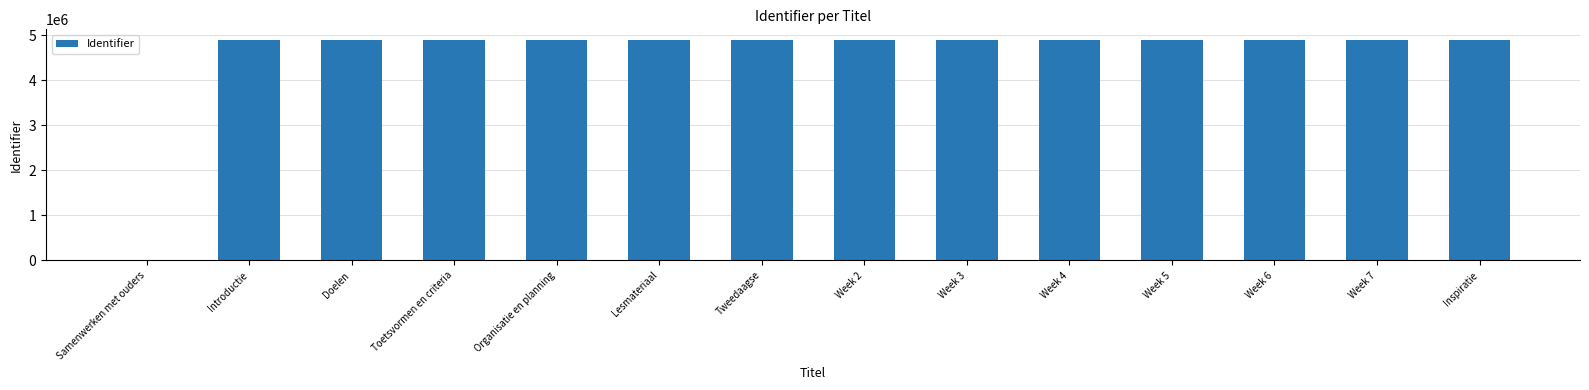

The value at Lesmateriaal is 4891047. True or false?

True